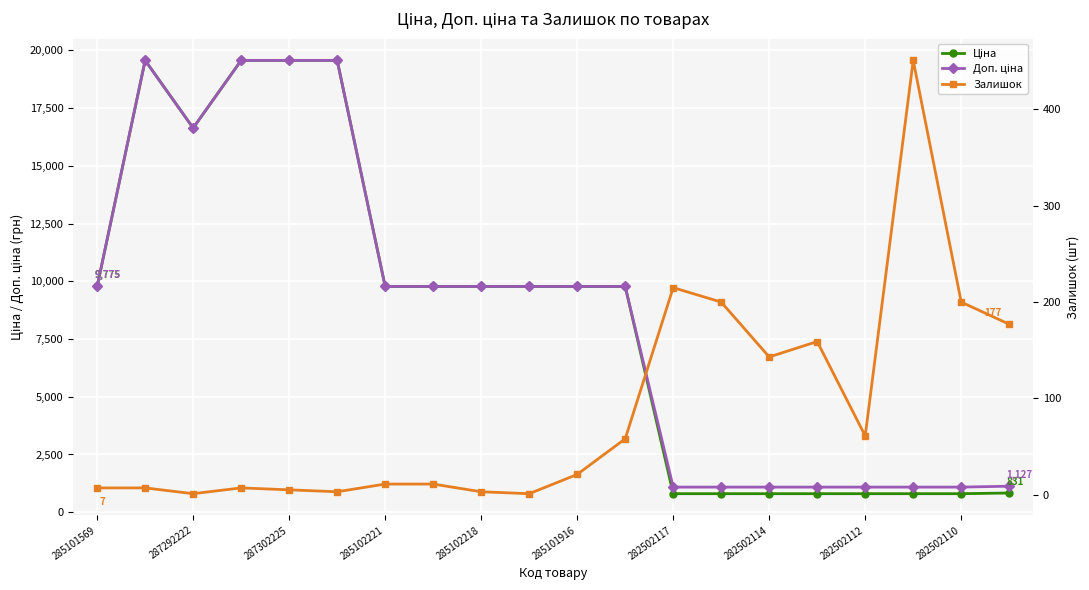

The value of Доп. ціна at 287302225 is 29763.4. True or false?

False